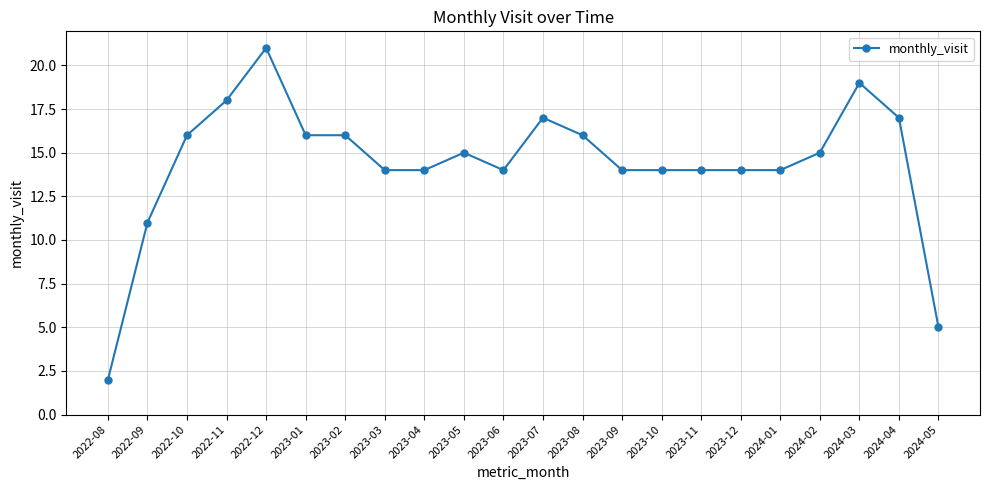

What is the label of the 8th point from the right?

2023-10